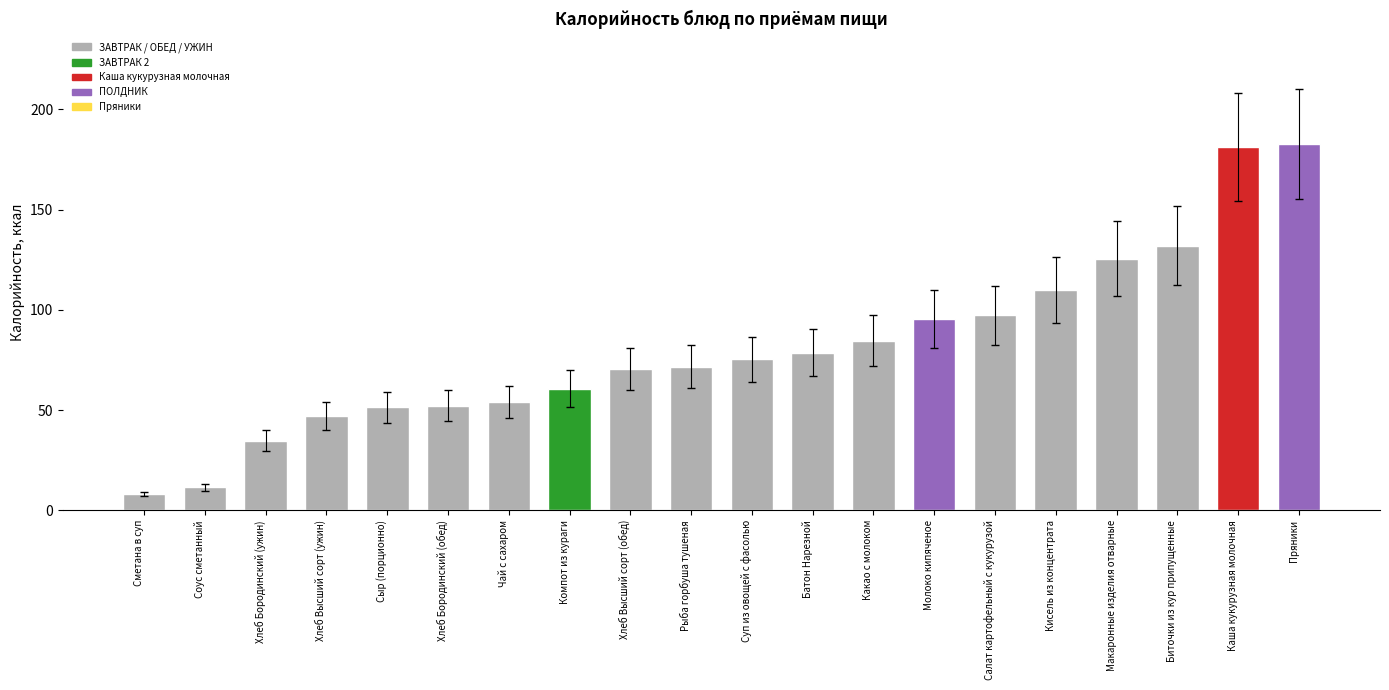

How many values are below 75?

10